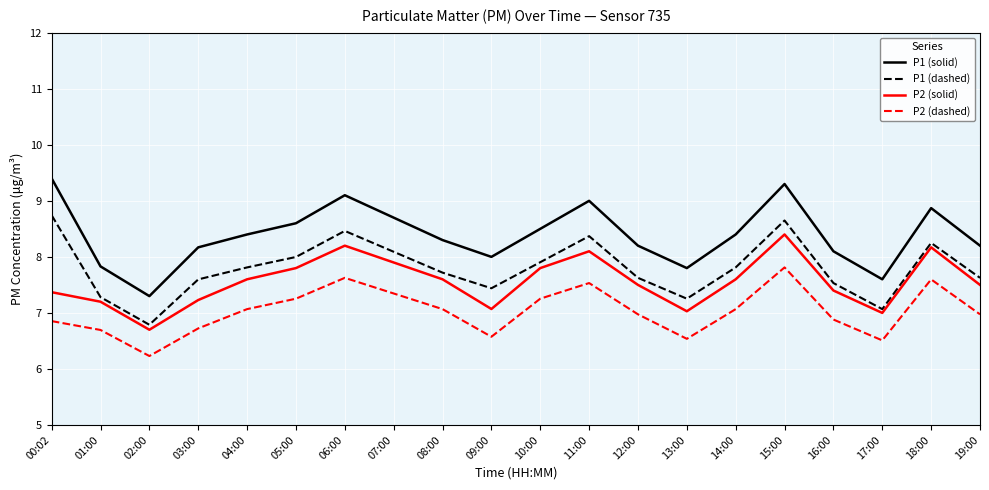

Reading left to right, extract all data points from this chart.

P1 (solid): 9.4	7.8	7.3	8.2	8.4	8.6	9.1	8.7	8.3	8.0	8.5	9.0	8.2	7.8	8.4	9.3	8.1	7.6	8.9	8.2
P1 (dashed): 8.7	7.3	6.8	7.6	7.8	8.0	8.5	8.1	7.7	7.4	7.9	8.4	7.6	7.3	7.8	8.6	7.5	7.1	8.2	7.6
P2 (solid): 7.4	7.2	6.7	7.2	7.6	7.8	8.2	7.9	7.6	7.1	7.8	8.1	7.5	7.0	7.6	8.4	7.4	7.0	8.2	7.5
P2 (dashed): 6.9	6.7	6.2	6.7	7.1	7.3	7.6	7.3	7.1	6.6	7.3	7.5	7.0	6.5	7.1	7.8	6.9	6.5	7.6	7.0